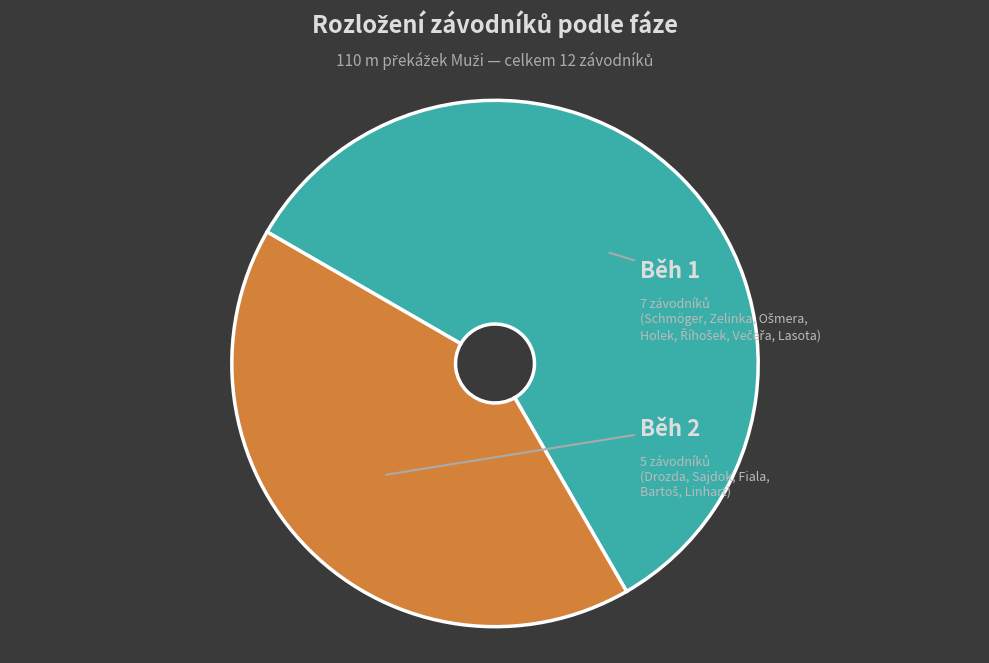

Is there a majority slice in this chart?

Yes